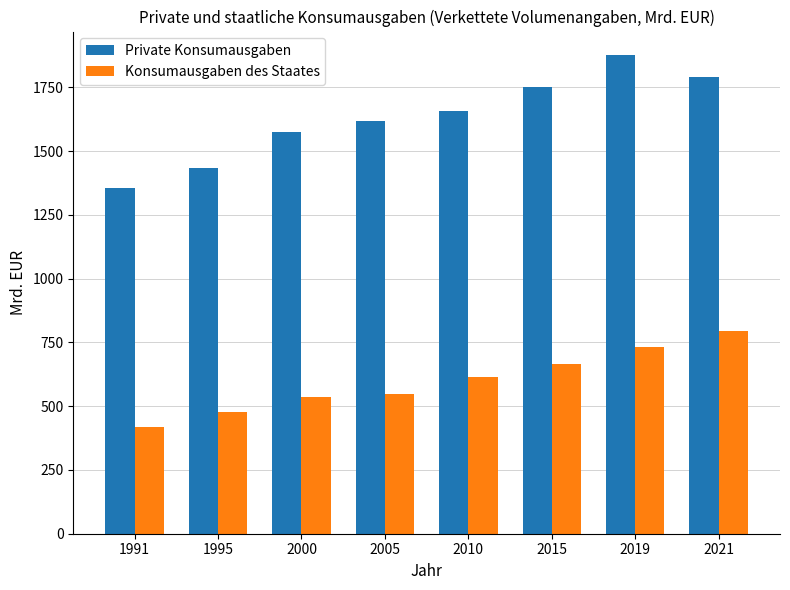

What are all the series names shown in the legend?

Private Konsumausgaben, Konsumausgaben des Staates